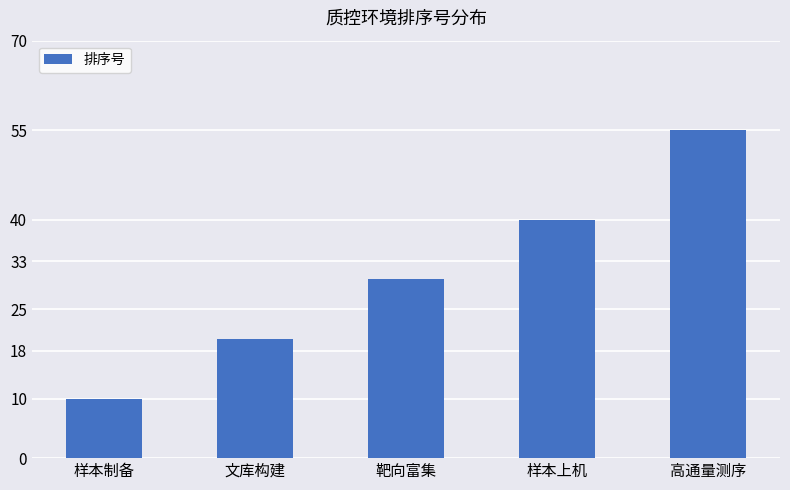

What is the sum of the values at 文库构建 and 样本上机?

60